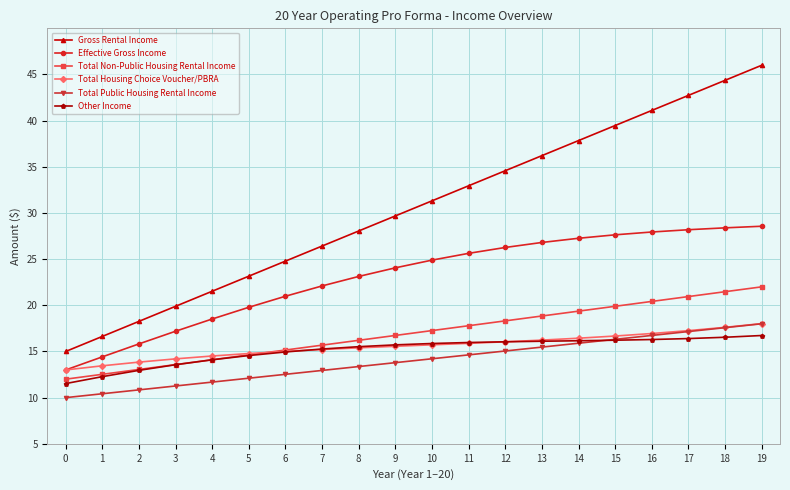

At how many categories does at least one series exceed 21?

16